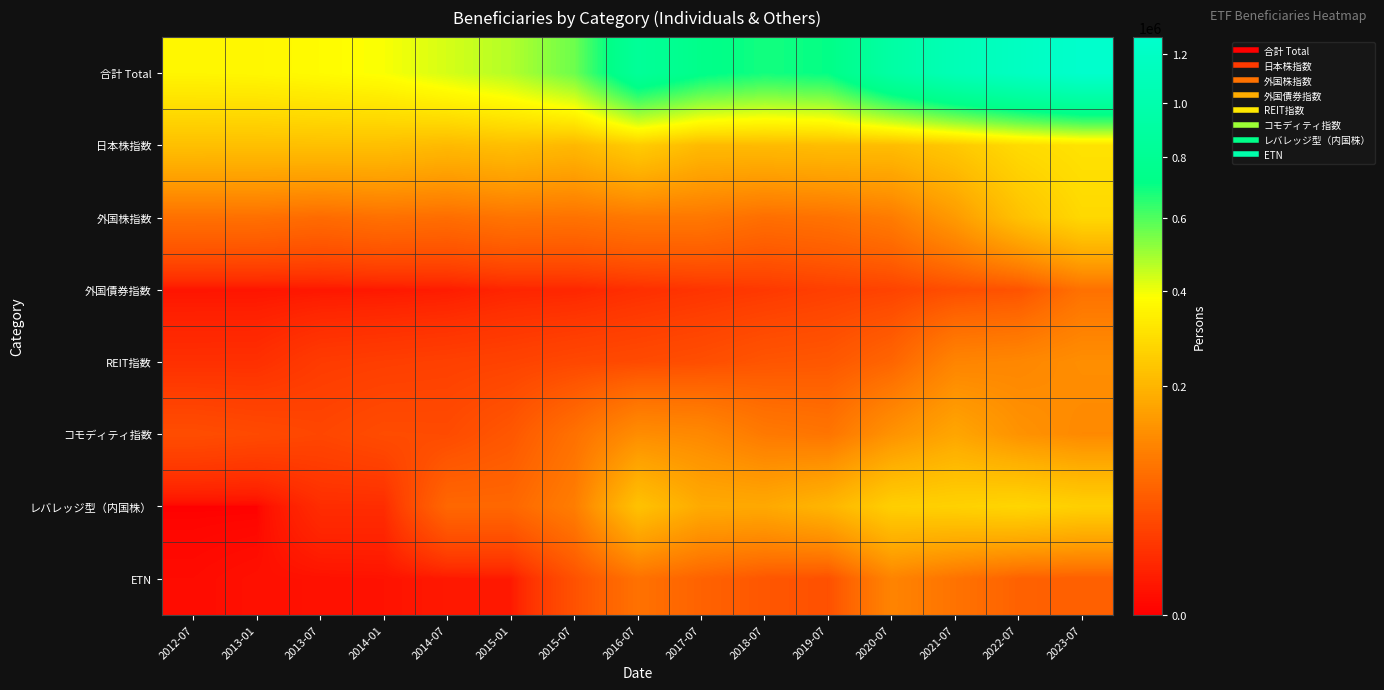

Reading left to right, list all the values displayed in this chart.

合計 Total: 2012-07=359265	2013-01=362759	2013-07=375171	2014-01=390729	2014-07=431986	2015-01=472263	2015-07=560953	2016-07=836551	2017-07=729949	2018-07=685928	2019-07=710375	2020-07=924846	2021-07=1074648	2022-07=1171402	2023-07=1271723
日本株指数: 2012-07=222876	2013-01=222331	2013-07=223190	2014-01=221873	2014-07=209349	2015-01=220253	2015-07=205460	2016-07=251232	2017-07=209454	2018-07=210652	2019-07=215563	2020-07=214890	2021-07=242236	2022-07=286522	2023-07=307915
外国株指数: 2012-07=78447	2013-01=77798	2013-07=71653	2014-01=78799	2014-07=74608	2015-01=84128	2015-07=81608	2016-07=90158	2017-07=89408	2018-07=76240	2019-07=81350	2020-07=95288	2021-07=146573	2022-07=225202	2023-07=280201
外国債券指数: 2012-07=2812	2013-01=2907	2013-07=3445	2014-01=3891	2014-07=5026	2015-01=8733	2015-07=9515	2016-07=13904	2017-07=17363	2018-07=20509	2019-07=25041	2020-07=28494	2021-07=37998	2022-07=43171	2023-07=80107
REIT指数: 2012-07=14209	2013-01=14379	2013-07=22209	2014-01=24164	2014-07=25918	2015-01=28091	2015-07=32199	2016-07=34884	2017-07=38643	2018-07=45359	2019-07=47934	2020-07=64114	2021-07=109518	2022-07=113767	2023-07=125557
コモディティ指数: 2012-07=37498	2013-01=34485	2013-07=30878	2014-01=36384	2014-07=35697	2015-01=47765	2015-07=79592	2016-07=123698	2017-07=116639	2018-07=92190	2019-07=84845	2020-07=132629	2021-07=167873	2022-07=132665	2023-07=117834
レバレッジ型（内国株）: 2012-07=0	2013-01=0	2013-07=12511	2014-01=12511	2014-07=66652	2015-01=66652	2015-07=98334	2016-07=226940	2017-07=176547	2018-07=174209	2019-07=199231	2020-07=257156	2021-07=263585	2022-07=273863	2023-07=259534
ETN: 2012-07=960	2013-01=1757	2013-07=2016	2014-01=2342	2014-07=3915	2015-01=4329	2015-07=41990	2016-07=80306	2017-07=60804	2018-07=47110	2019-07=40898	2020-07=108633	2021-07=82249	2022-07=59551	2023-07=56620